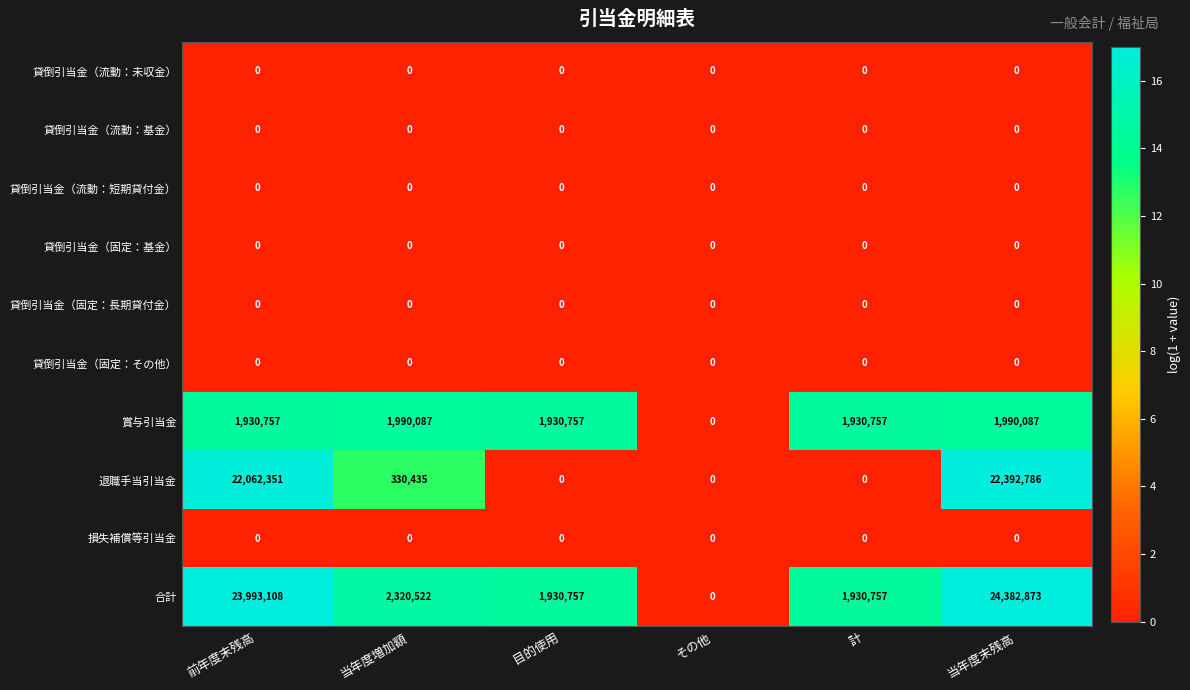

What is the maximum value shown in the chart?

24382873